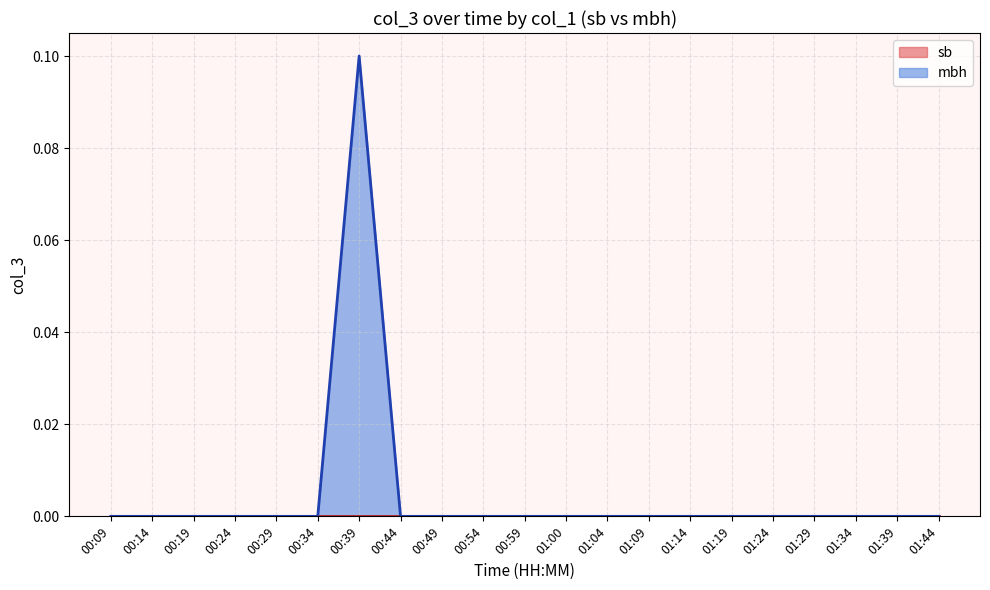

Rank the categories by sb value from highest to lowest.

00:09, 00:14, 00:19, 00:24, 00:29, 00:34, 00:39, 00:44, 00:49, 00:54, 00:59, 01:04, 01:09, 01:14, 01:19, 01:24, 01:29, 01:34, 01:39, 01:44